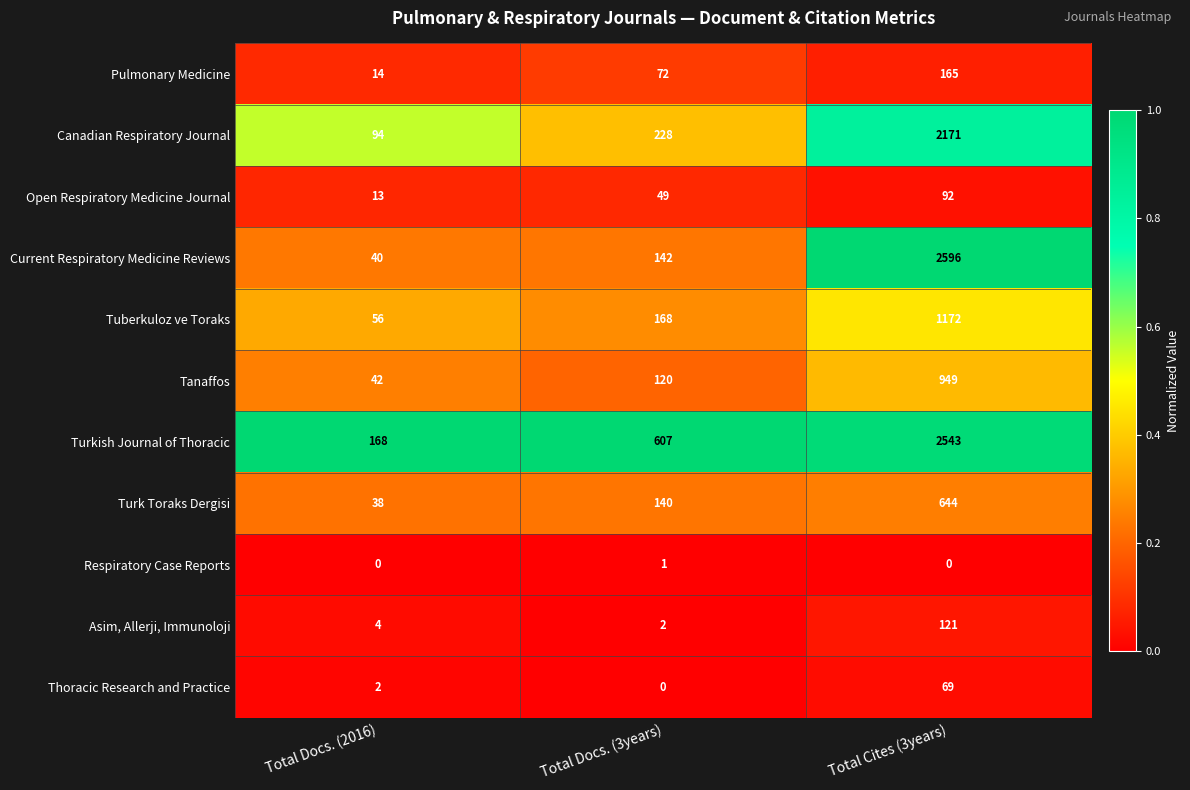

At how many categories does at least one series exceed 0?

3